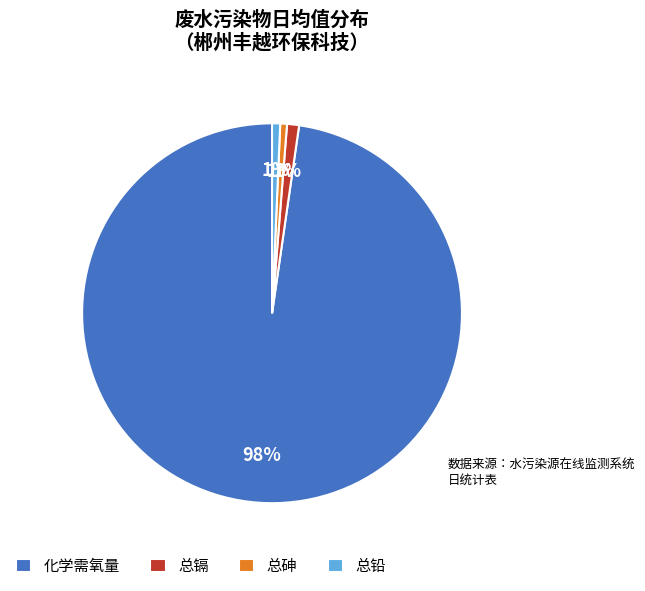

Is it true that 总铅 is 8% of the pie?

False